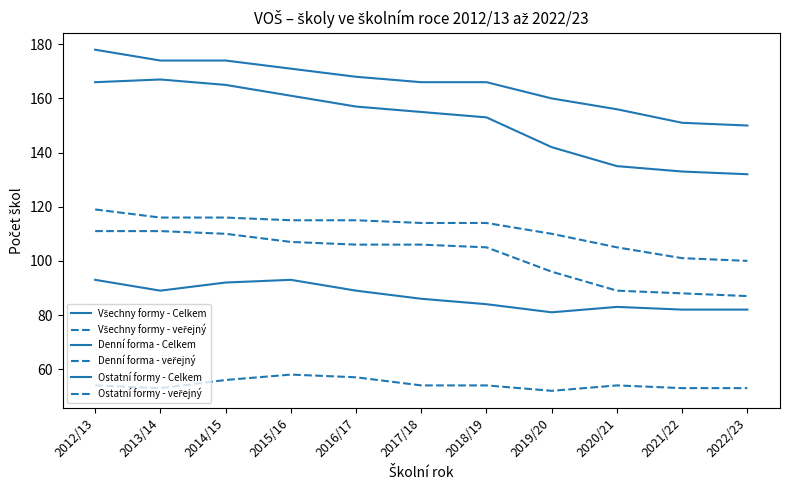

Does the chart have visible grid lines?

No